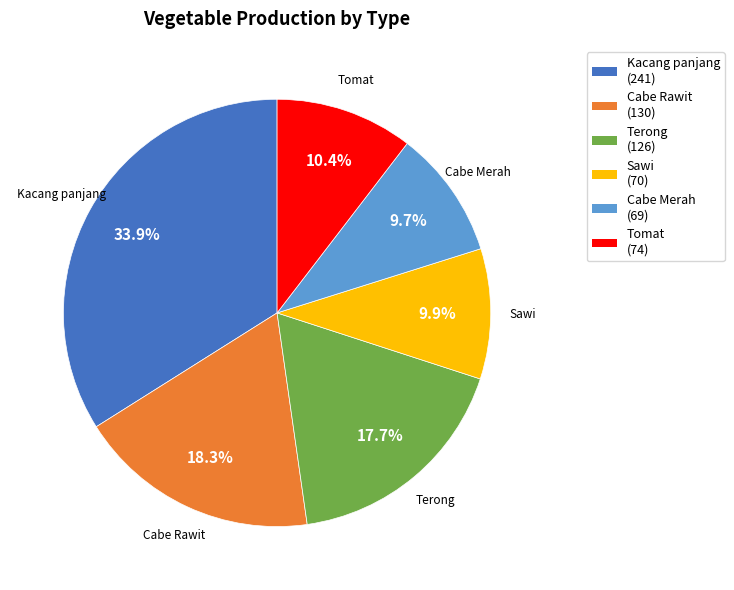

What is the ratio of the value at Cabe Merah to the value at Tomat?

0.9